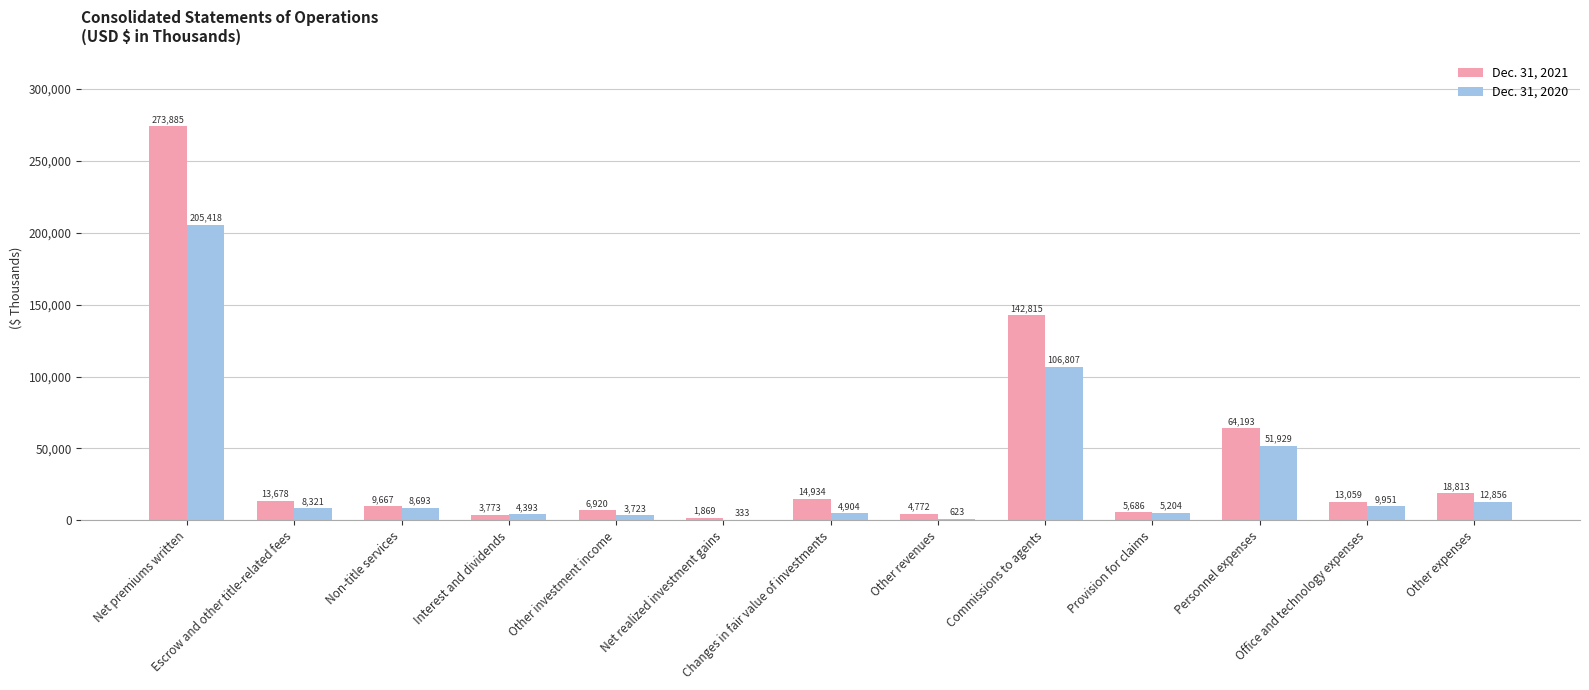

True or false: Dec. 31, 2021 has a value of 108875 at Personnel expenses.

False